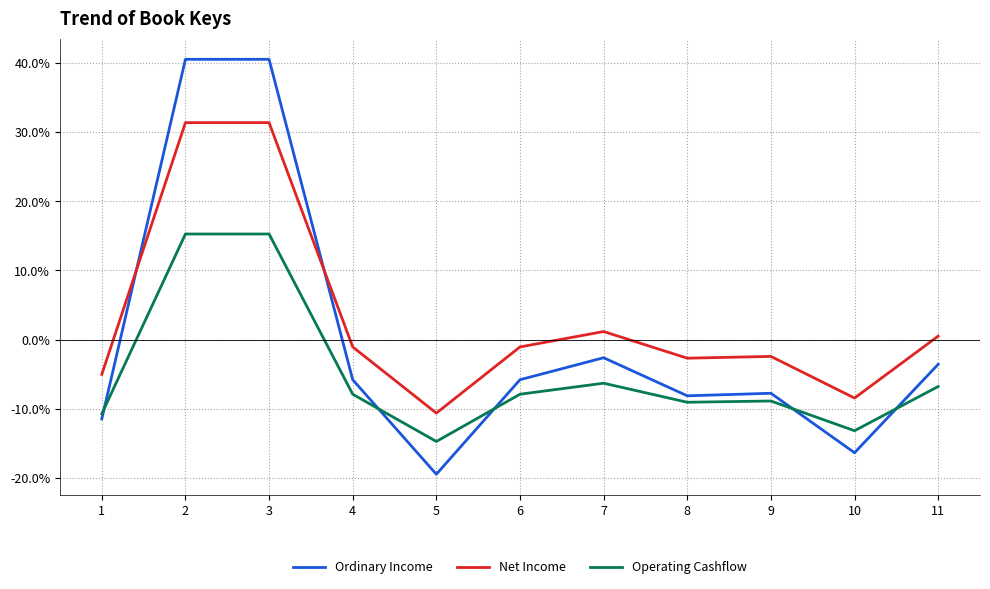

Which series has the largest total across all categories?

Net Income